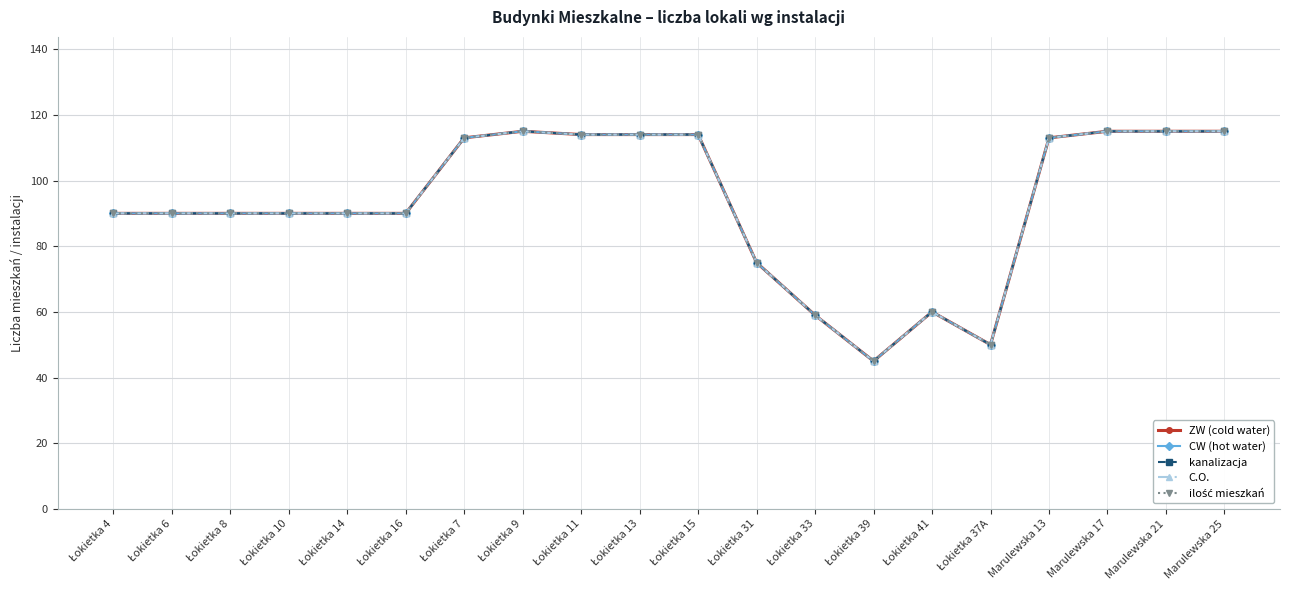

At which label does ZW (cold water) first exceed 90?

Łokietka 7